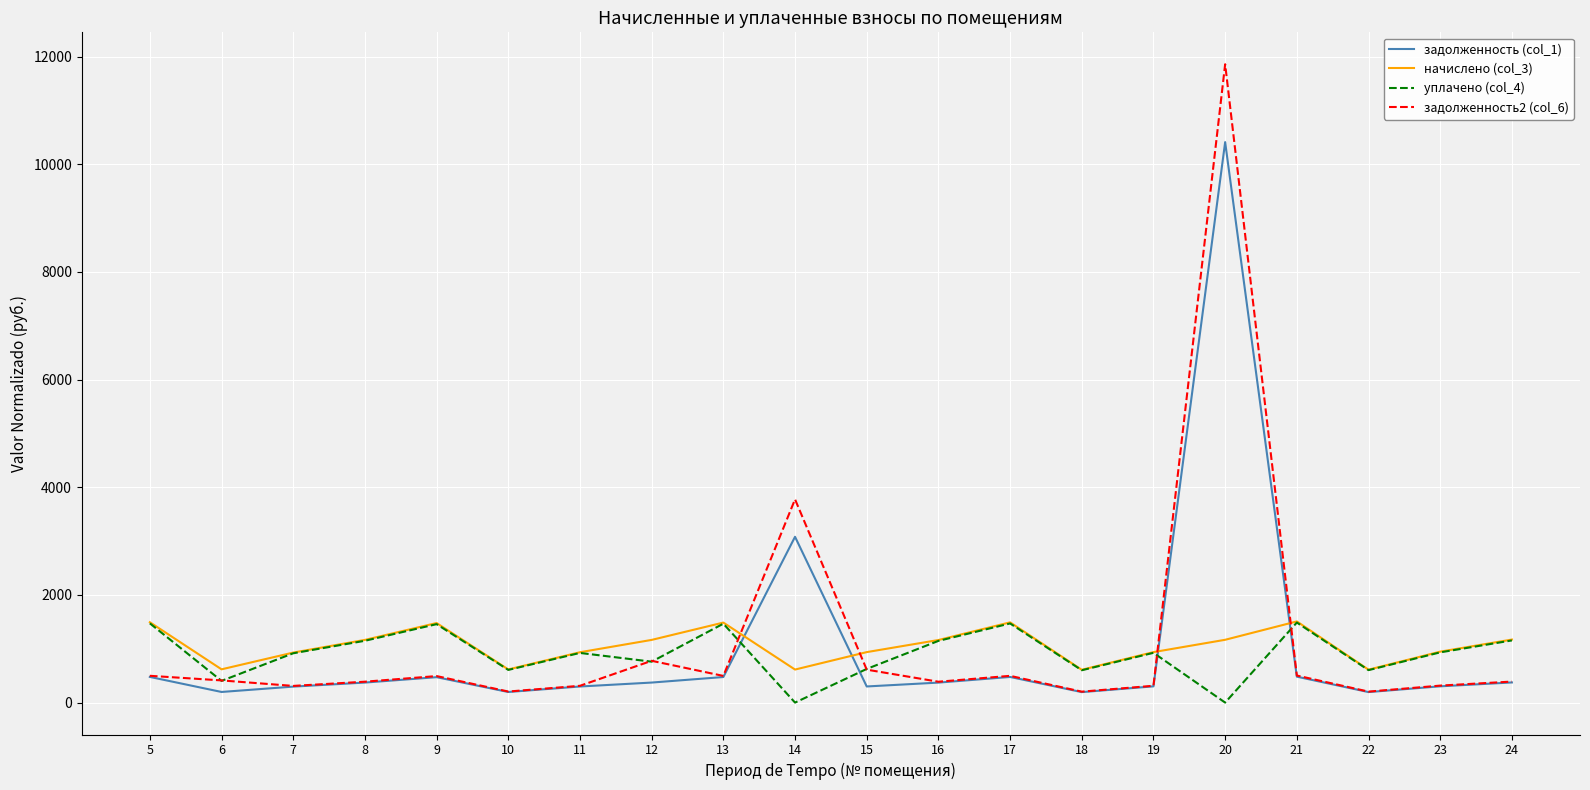

Which series has the largest range (max minus min)?

задолженность2 (col_6)